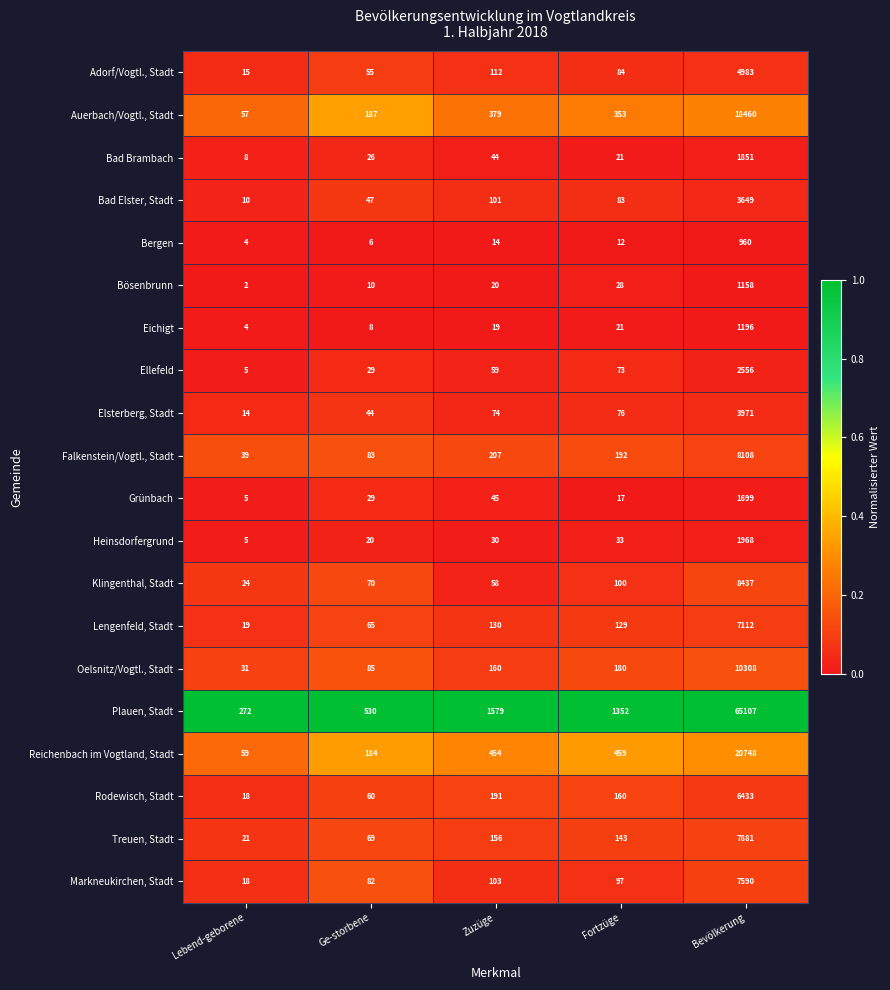

True or false: Ellefeld has a value of 40 at Zuzüge.

False